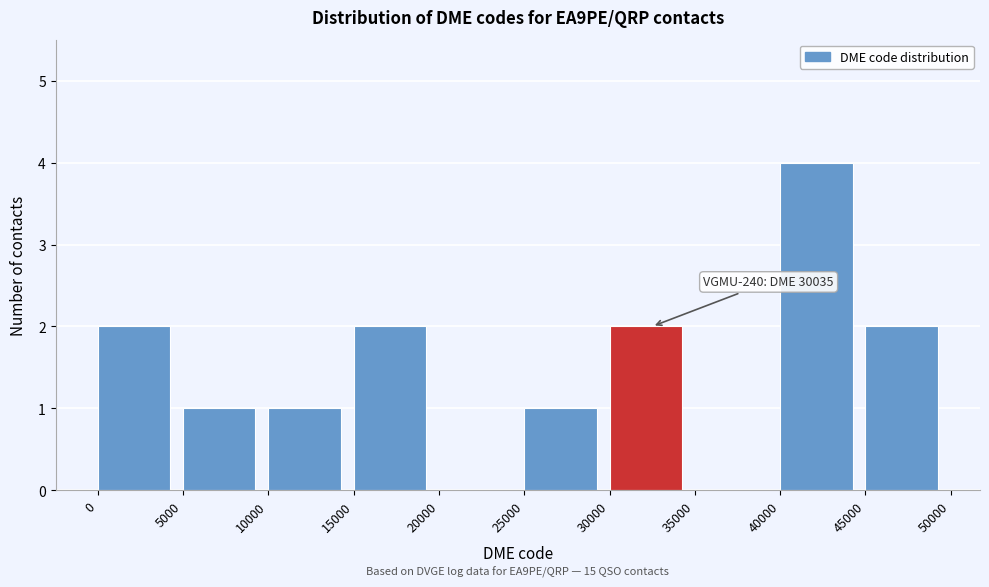

Over which range of the x-axis is the bar tallest?

40000 to 45000